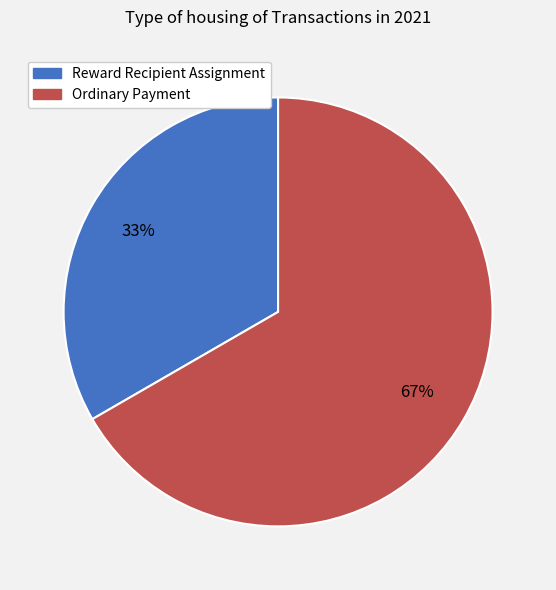

To the nearest percent, what is the combined percentage of Ordinary Payment and Reward Recipient Assignment?

100%